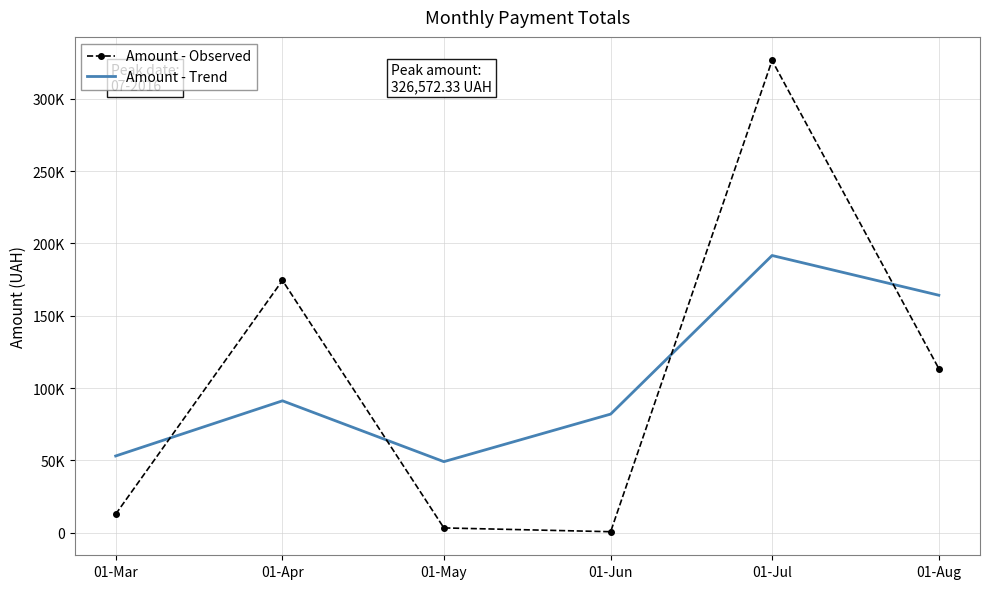

Which series has the largest total across all categories?

Amount - Trend